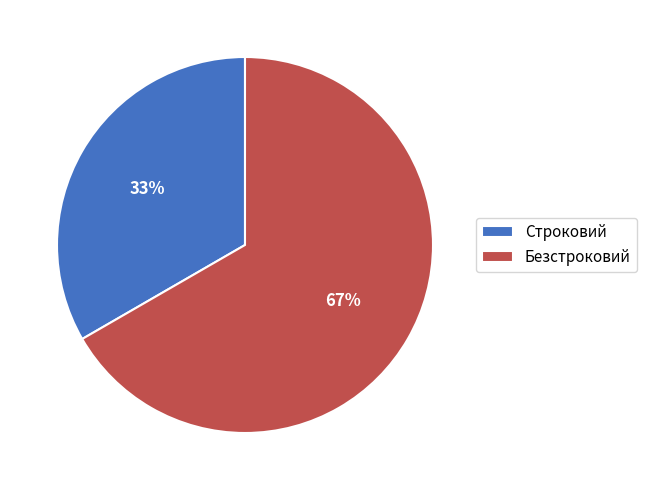

Which slice is the largest?

Безстроковий